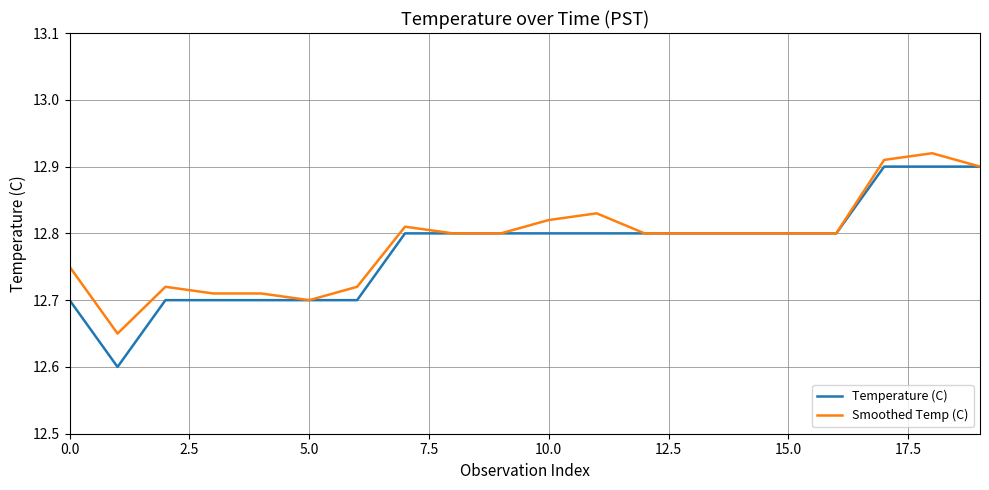

Does the chart have visible grid lines?

Yes